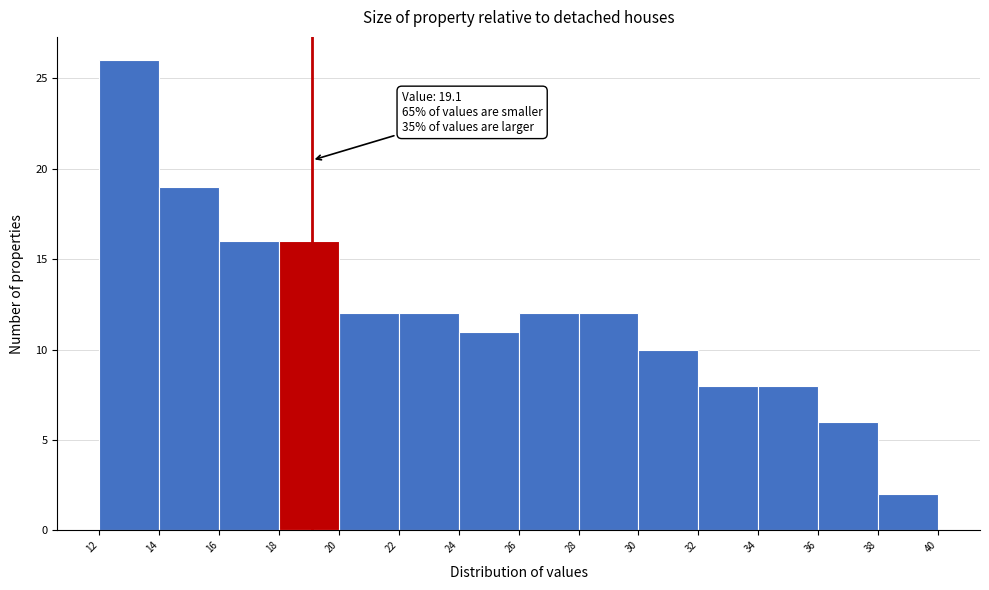

Which range on the x-axis has the tallest bar?

12 to 14